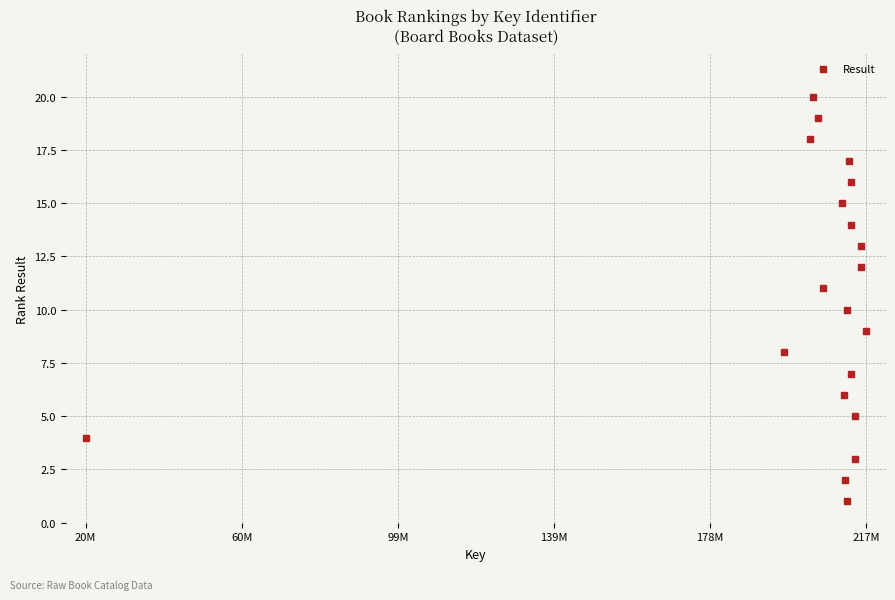

What is the range of X values (max minus min)?

197017798